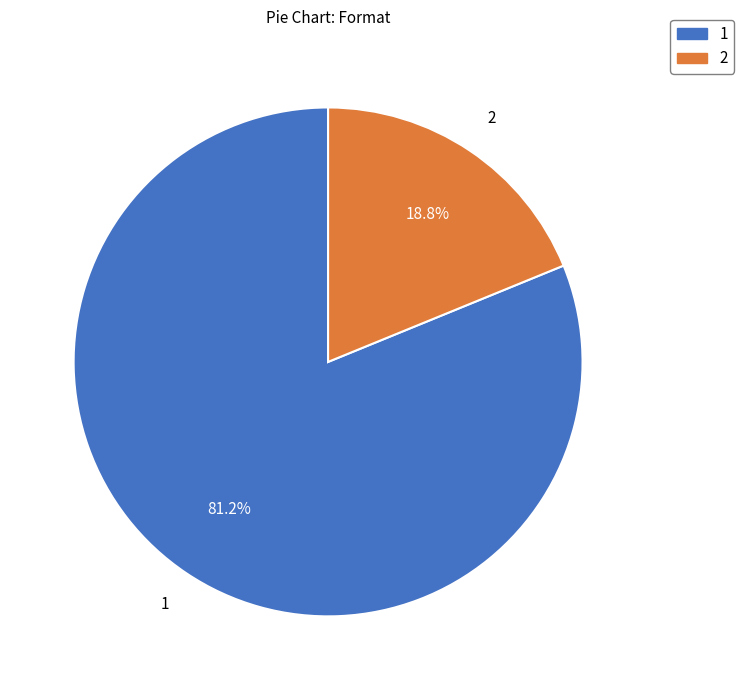

Approximately how many times larger is the value at 2 compared to 1?

0.2